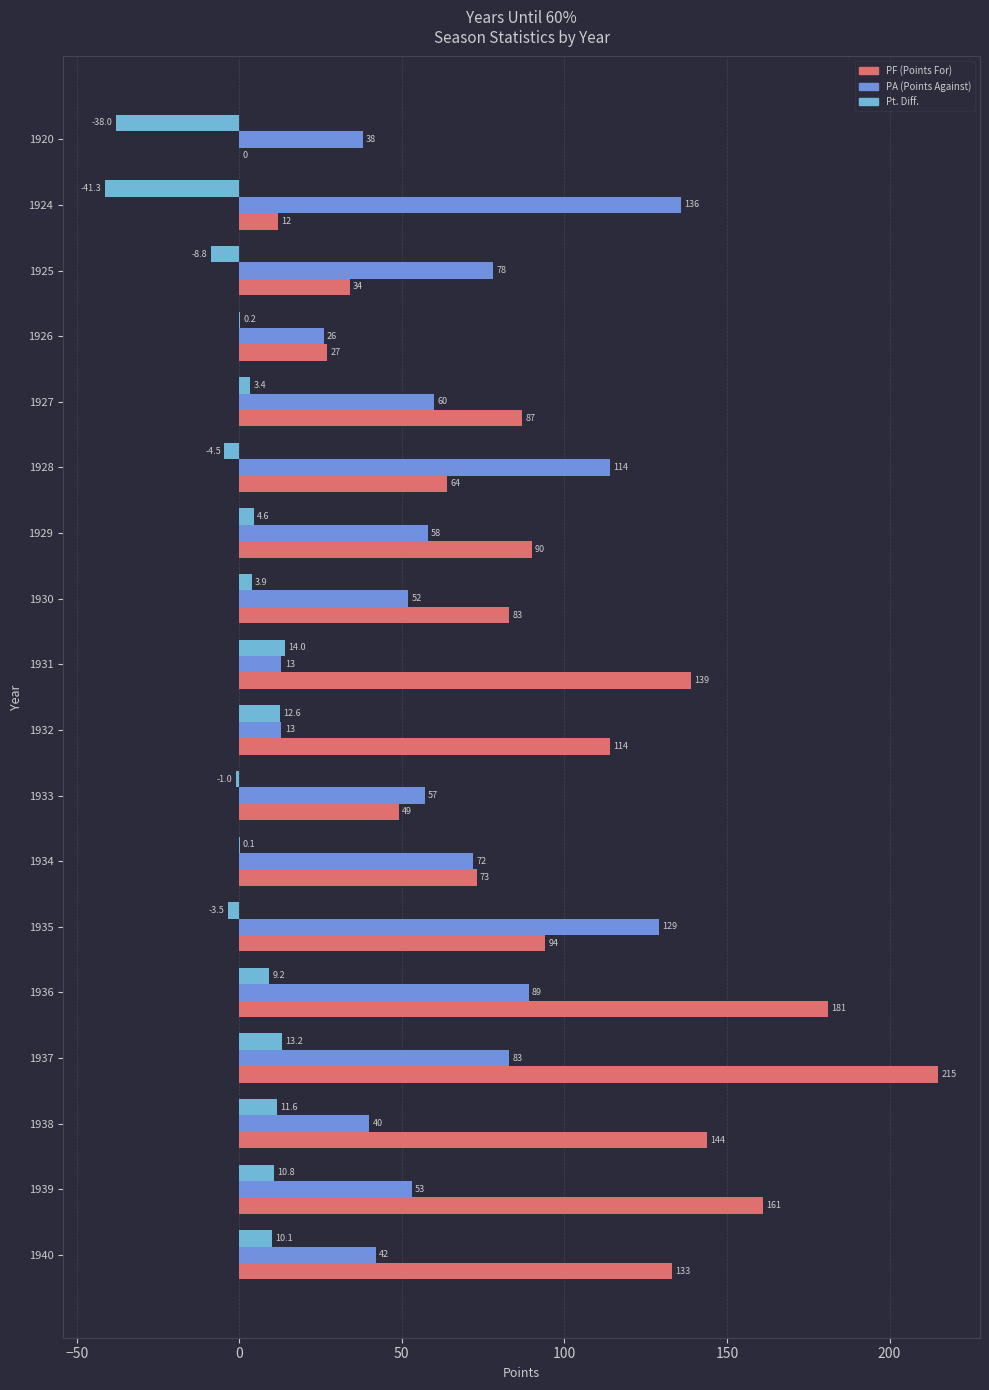

At which label is Pt. Diff. closest to -13?

1925